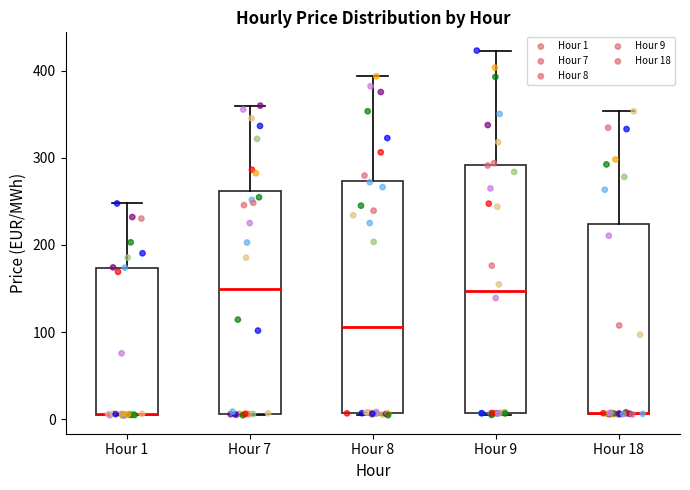

Comparing the boxes themselves (not the whiskers), which one is the tallest?

Hour 9